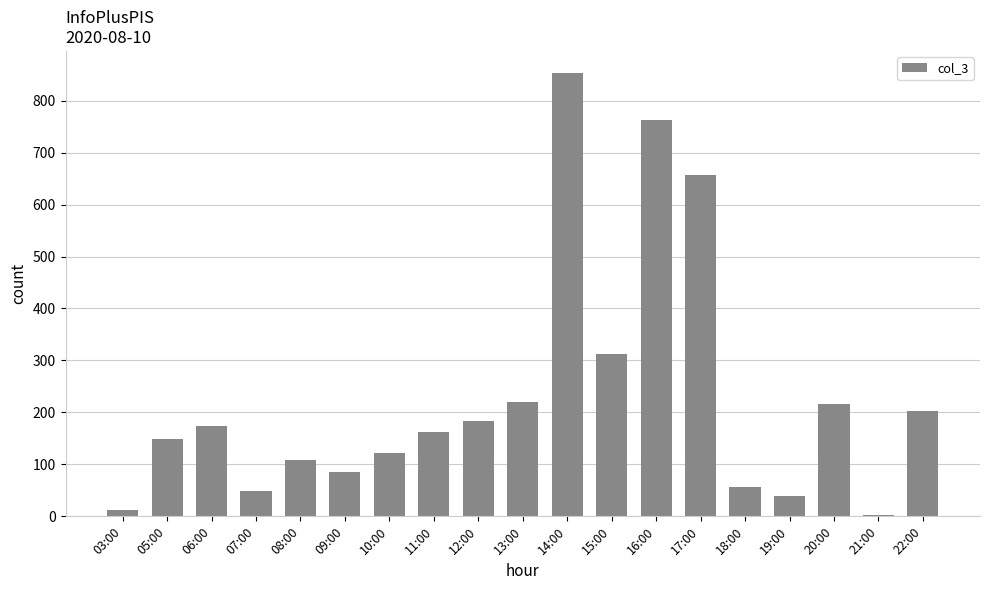

The value at 05:00 is 148. True or false?

True